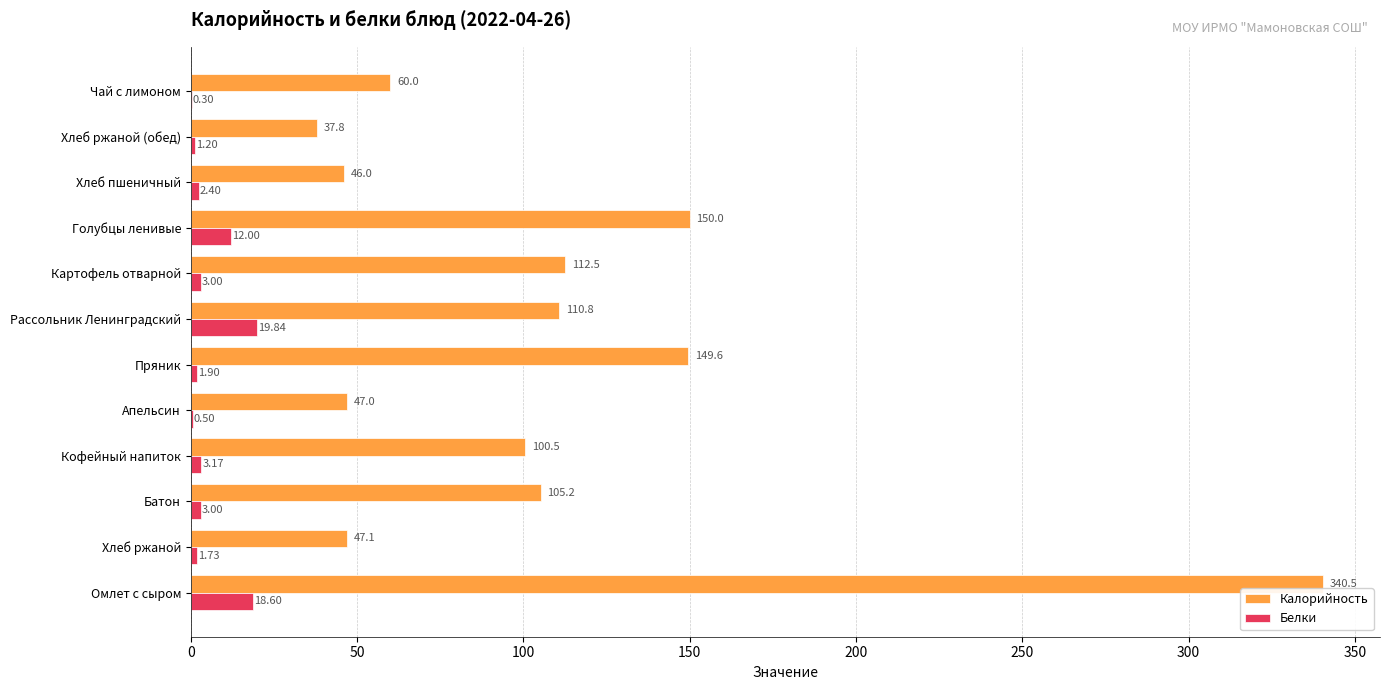

What is the total value across all series at Чай с лимоном?

60.3